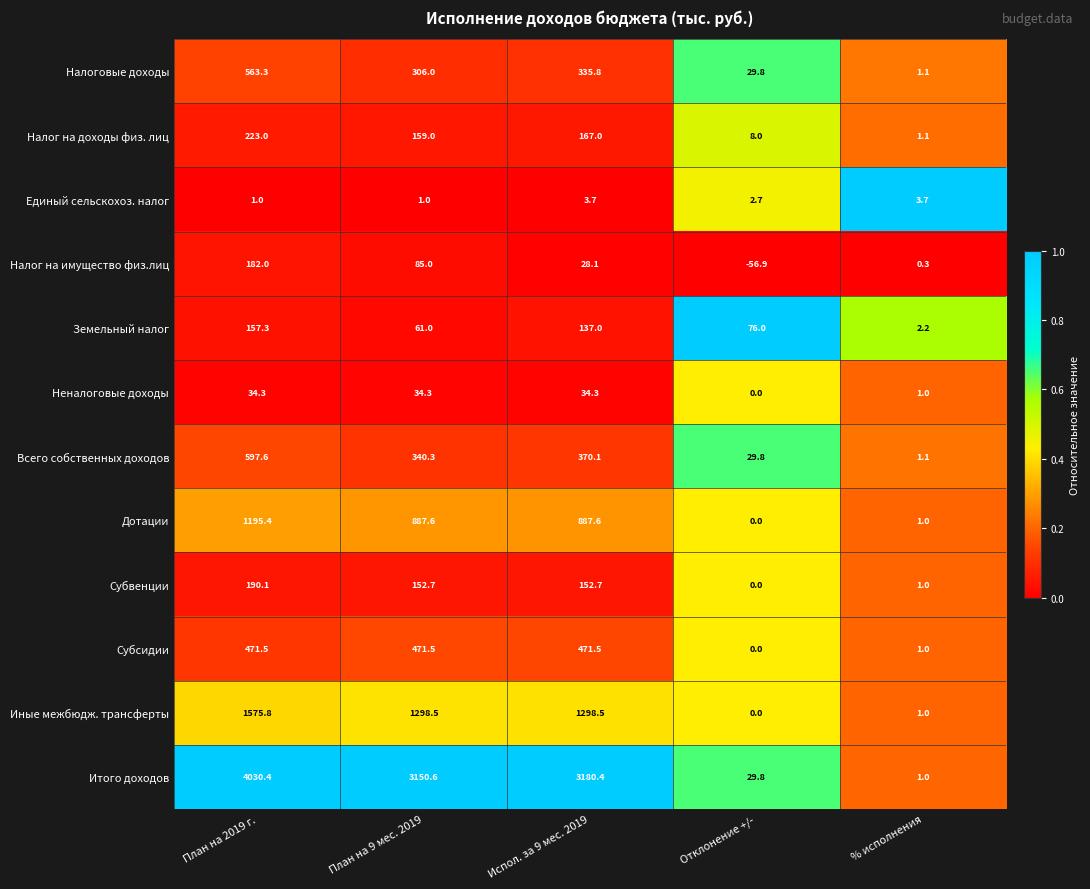

Count the number of data series in this chart.

12